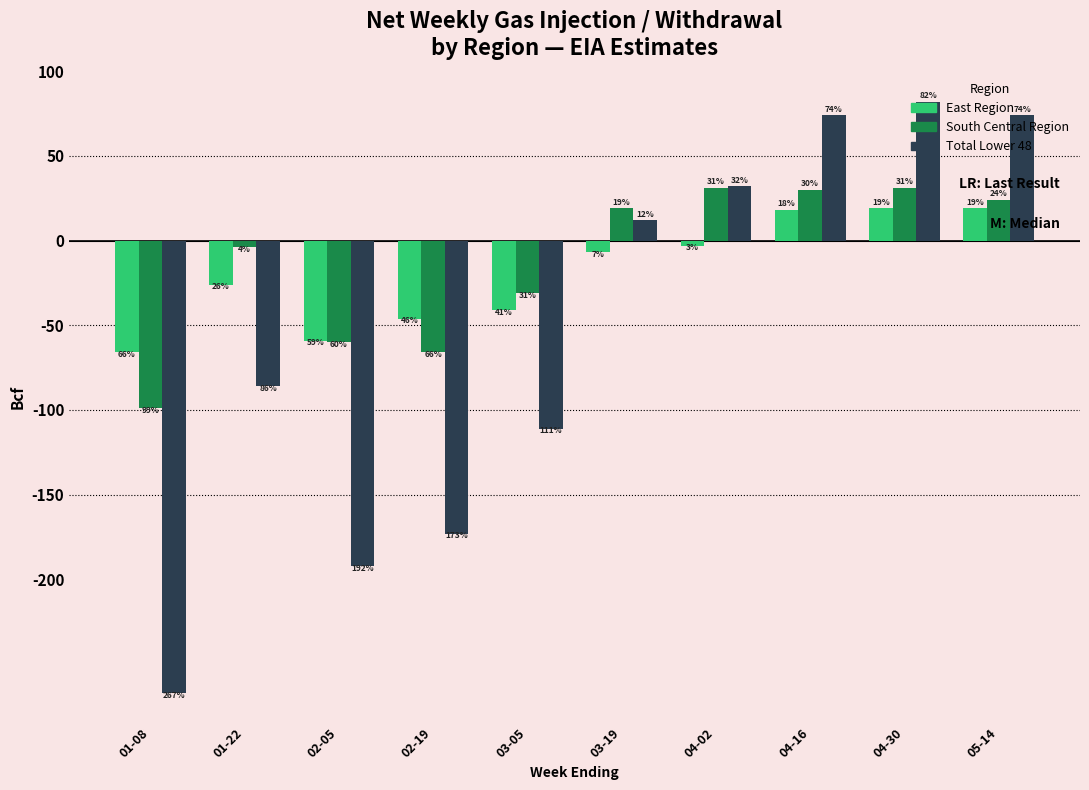

What position from the left is 04-16?

8